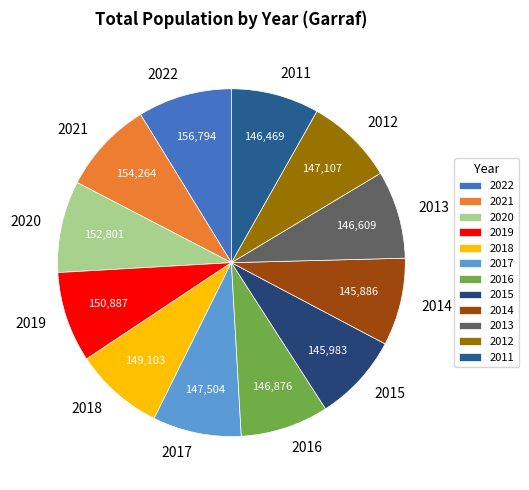

The 2019 slice represents 8% of the pie. True or false?

True